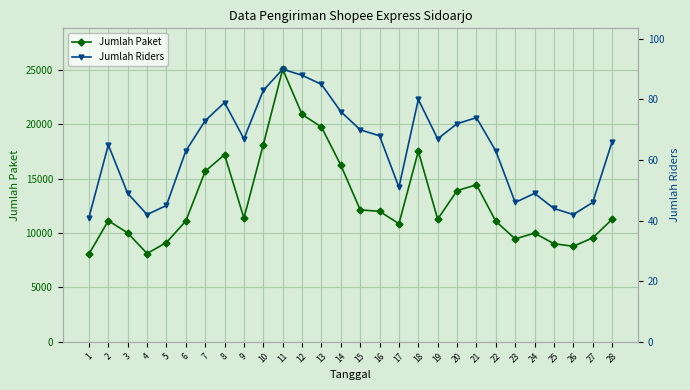

Where is Jumlah Riders nearest to the value 65?

2